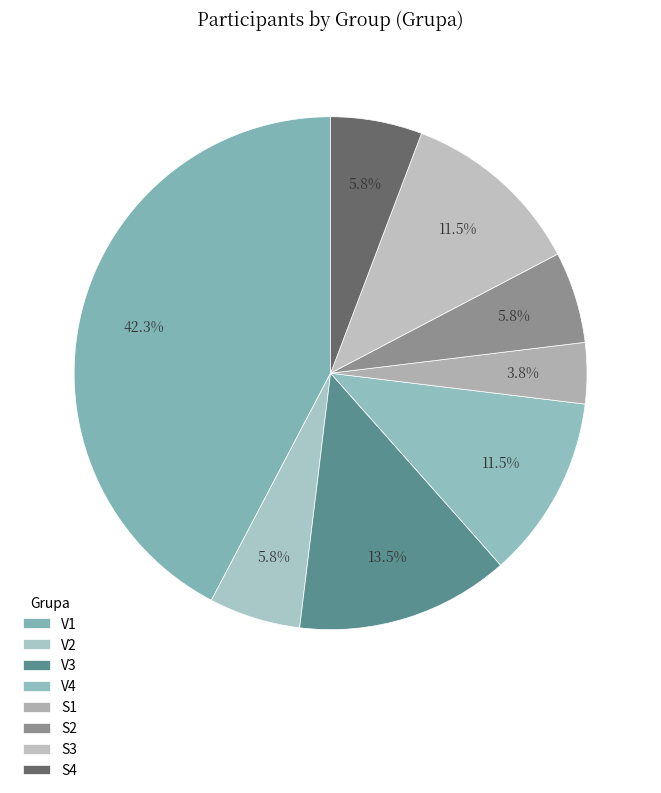

What percentage is the V4 slice, to the nearest percent?

12%